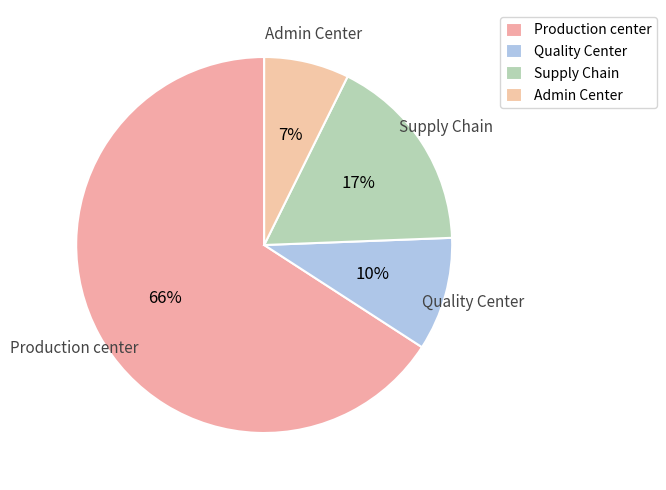

Count the number of slices in the pie.

4